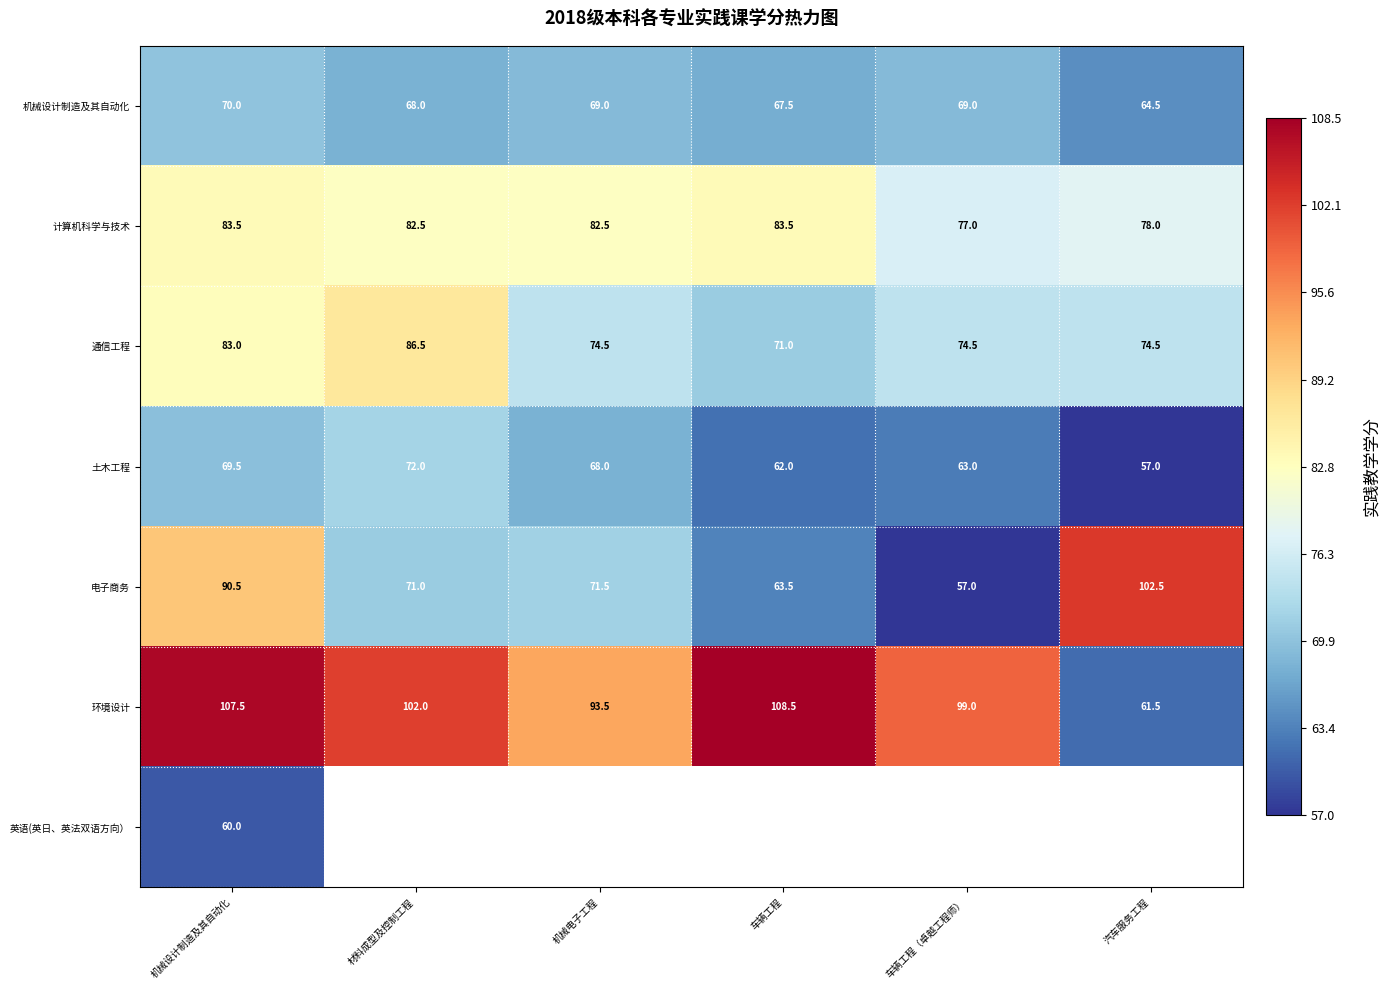

Is it true that 机械设计制造及其自动化 equals 15.0 at 机械电子工程?

False